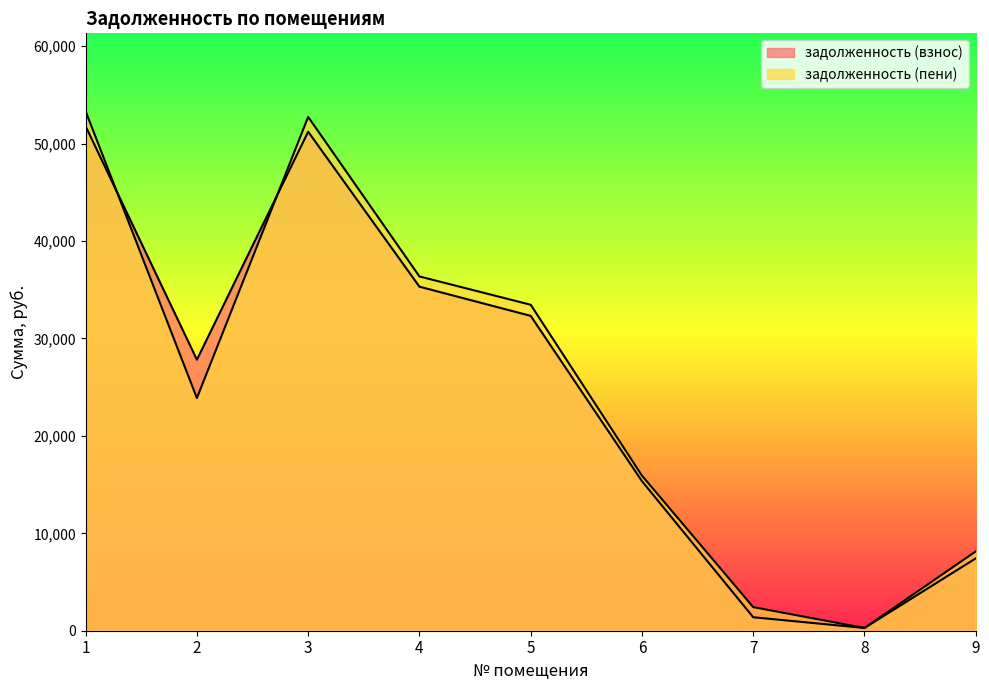

Between which two adjacent categories do задолженность (пени) and задолженность (взнос) first intersect?

1 and 2